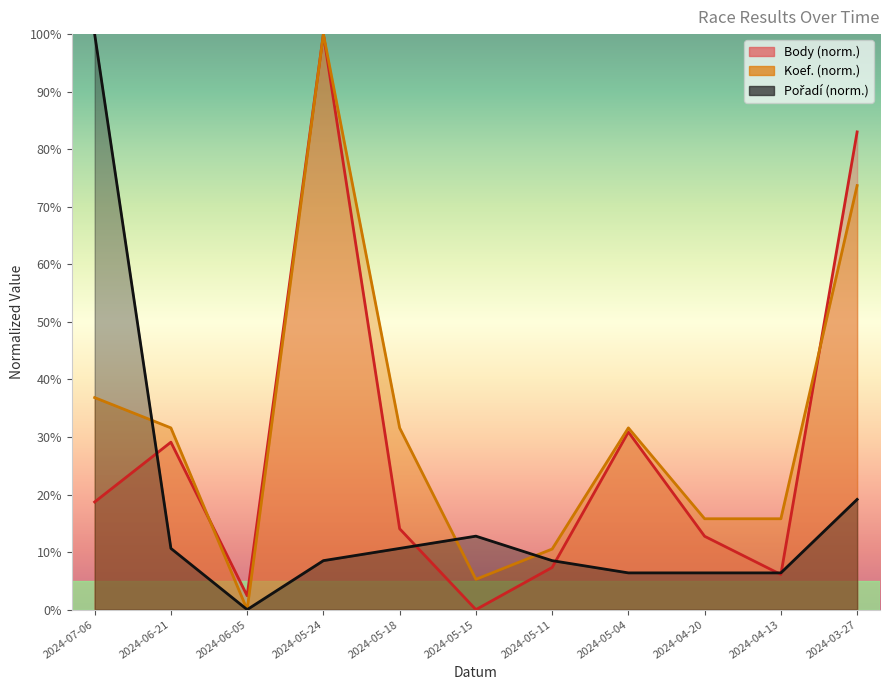

What position from the left is 2024-06-05?

3